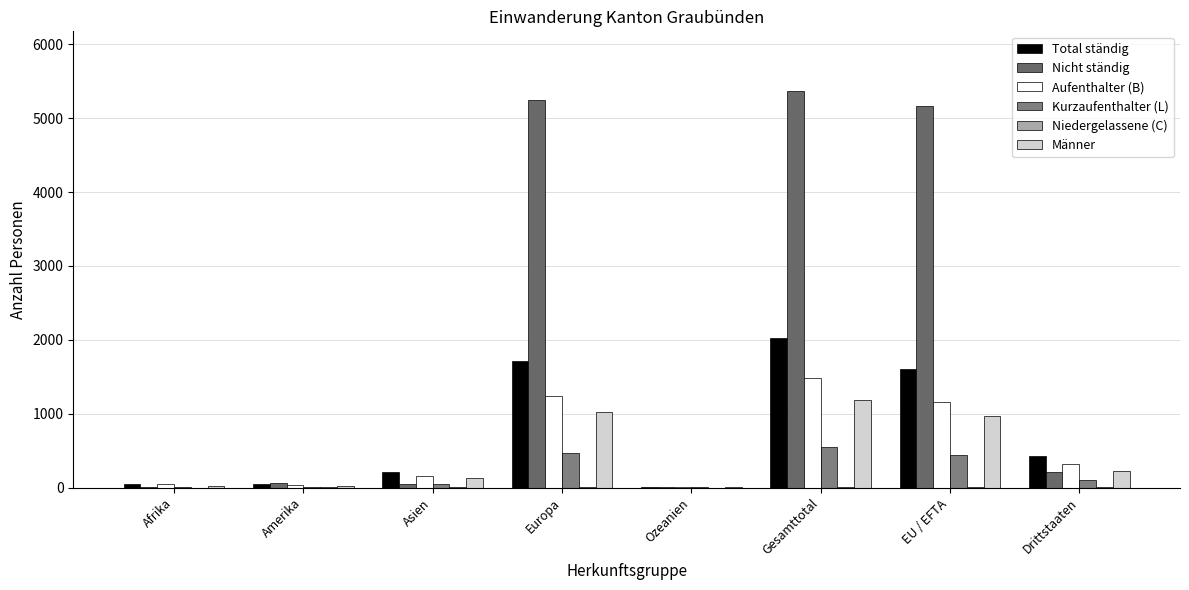

How many distinct data groups are displayed?

6